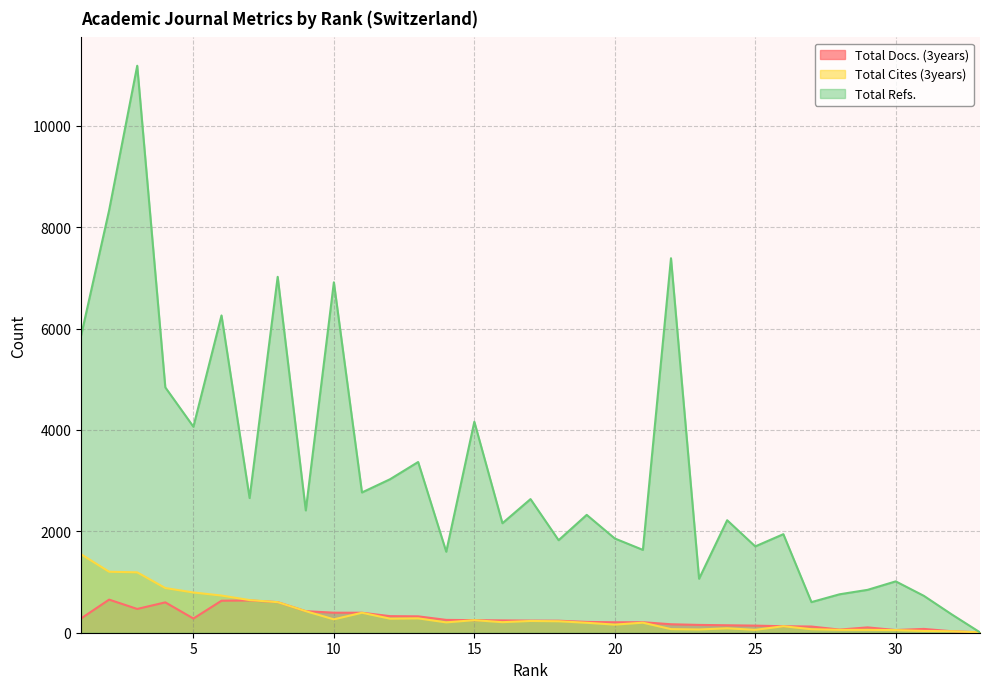

Where does the Total Refs. series first go above 2325?

1